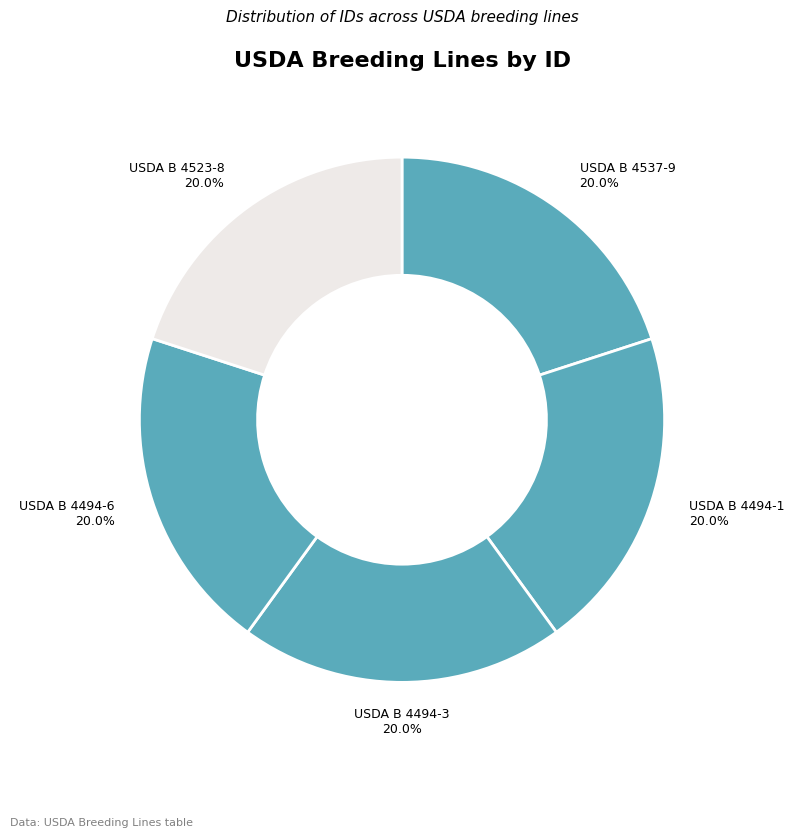

Is it true that USDA B 4537-9 is 12% of the pie?

False